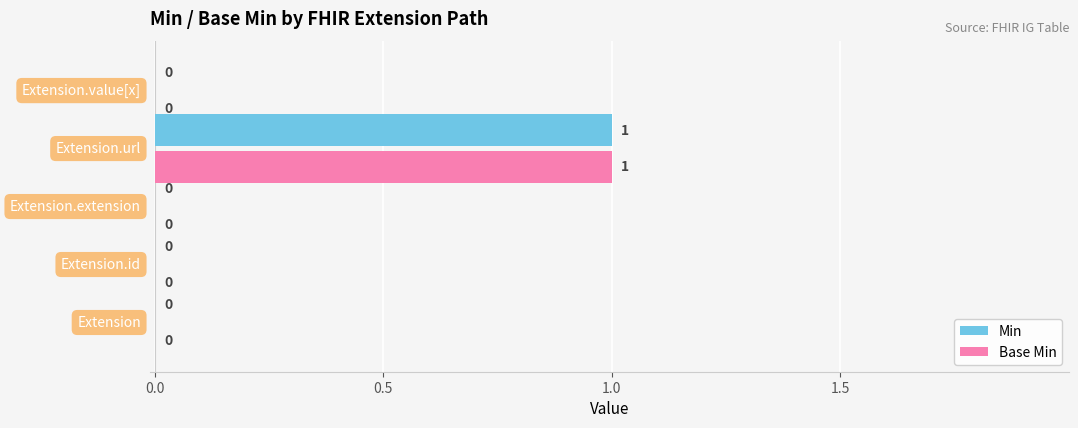

How many series are shown in this chart?

2